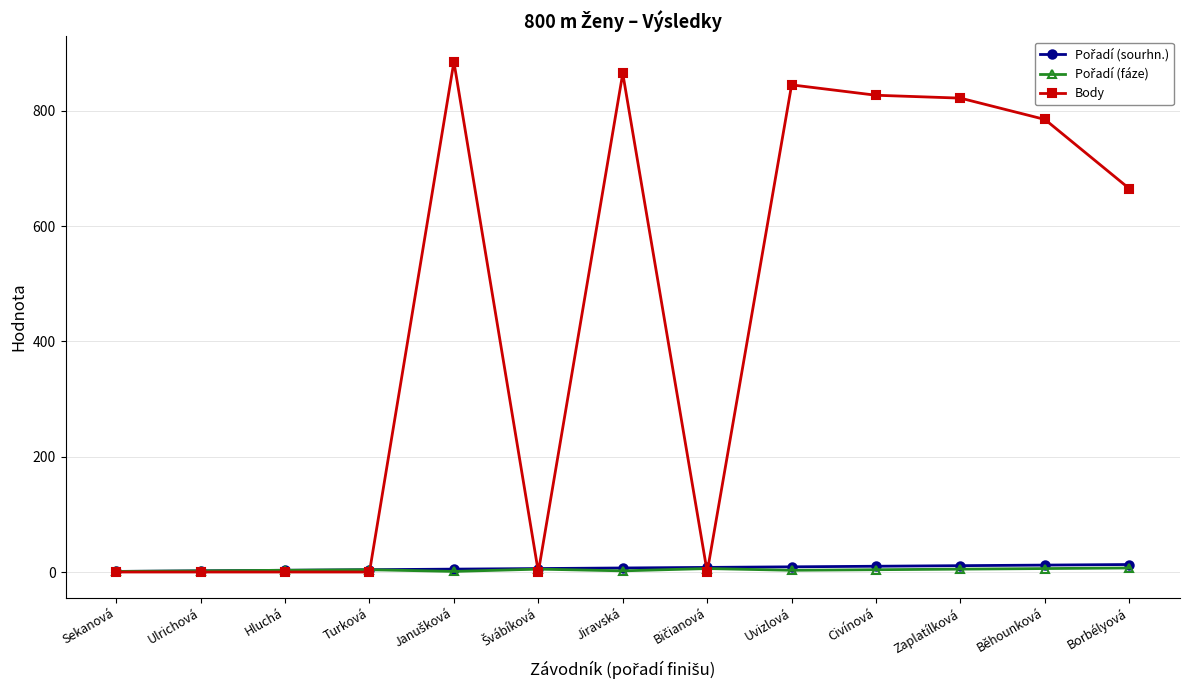

At how many categories does at least one series exceed 322?

7